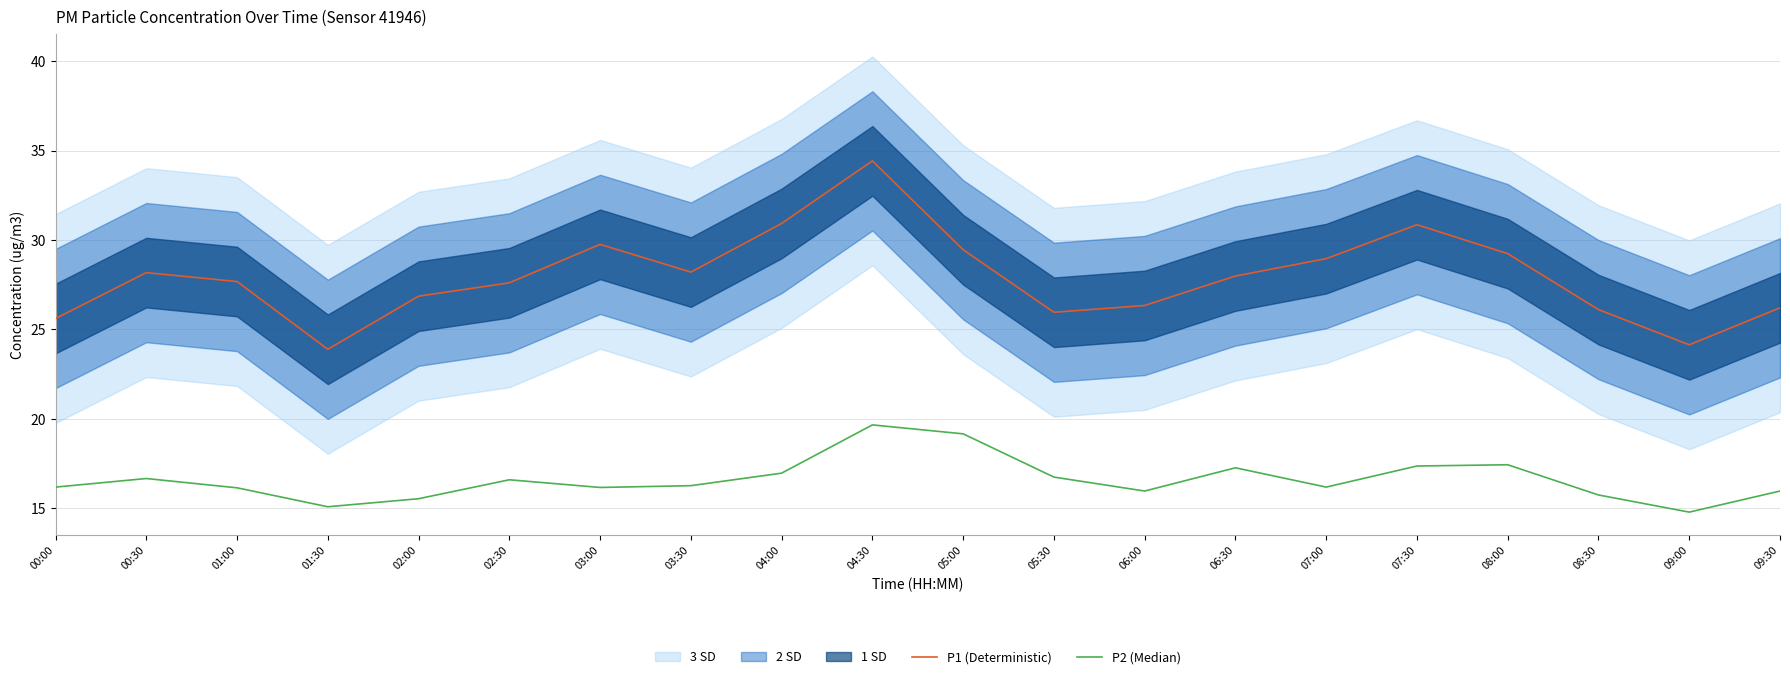

What position from the left is 08:00?

17